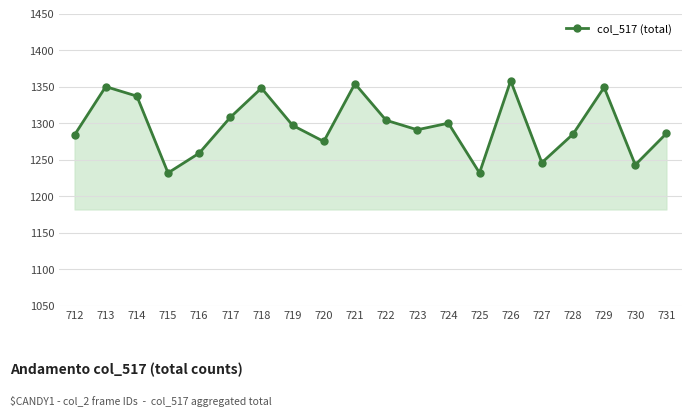

At which category does the data reach its first local peak?

713